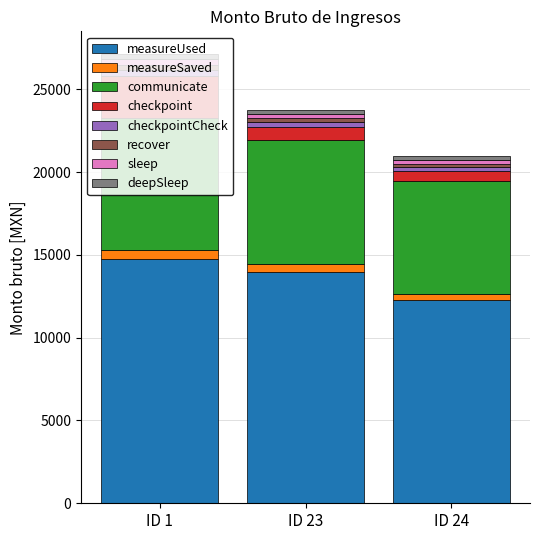

How many values in the measureUsed series exceed 13990?

2